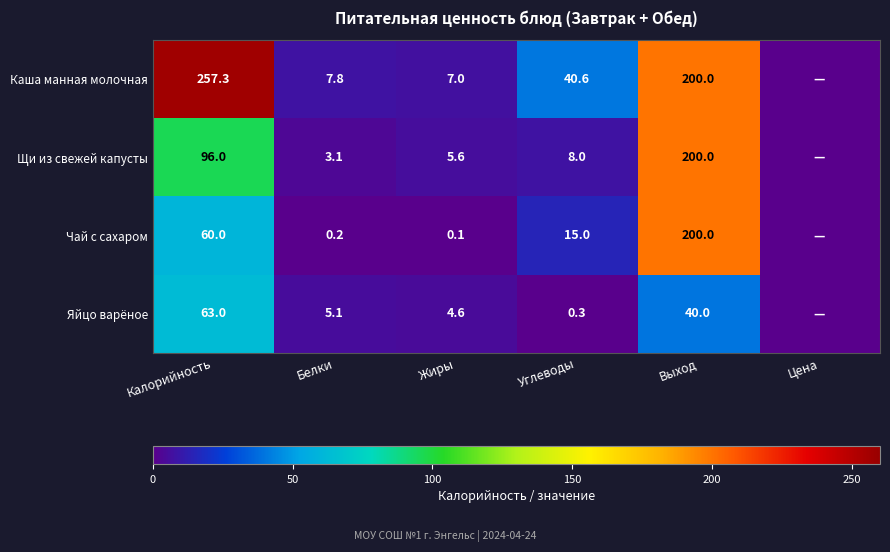

Between Углеводы and Выход, which series saw the biggest shift?

Щи из свежей капусты